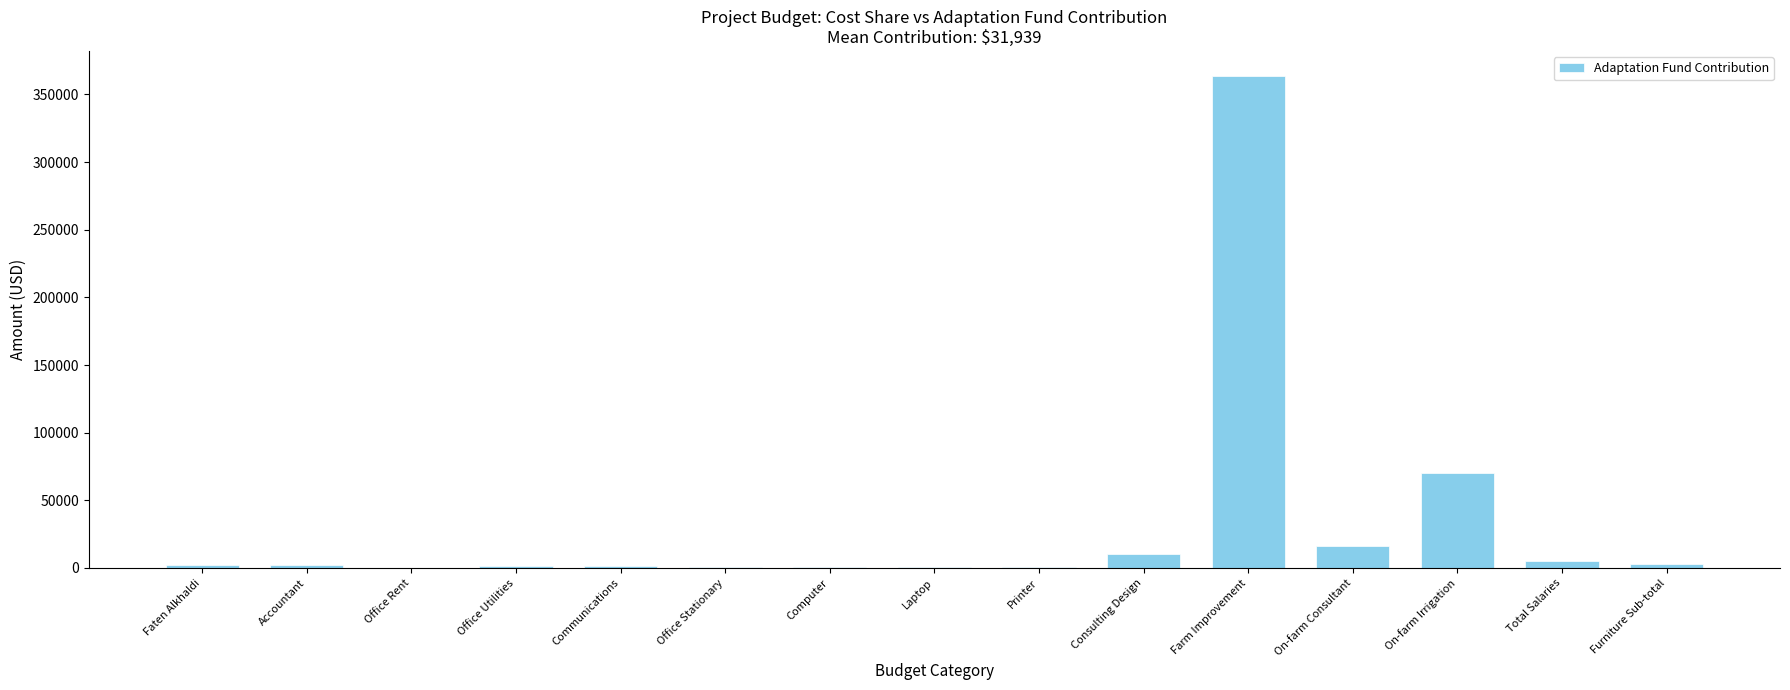

What is the maximum value shown in the chart?

363912